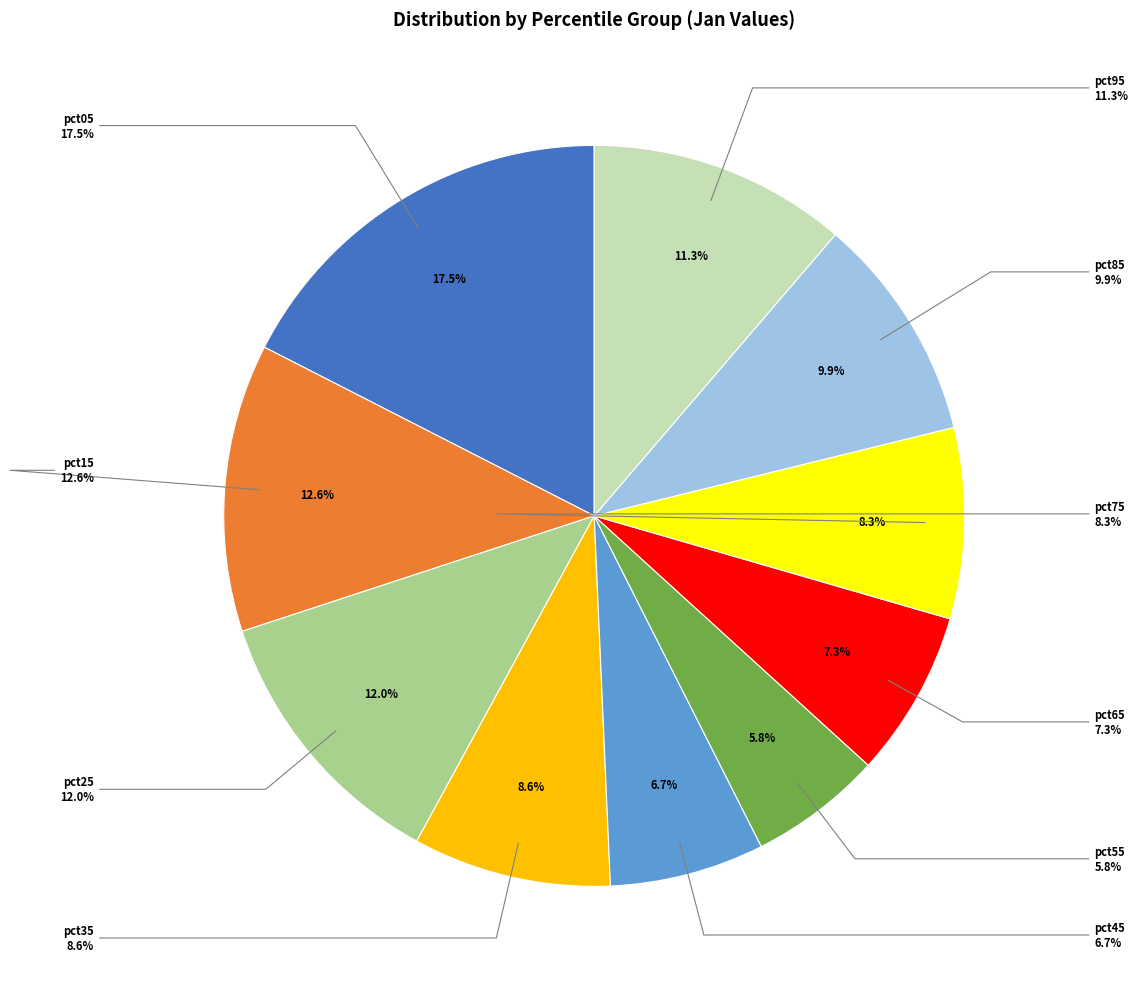

Does any single category account for the majority?

No